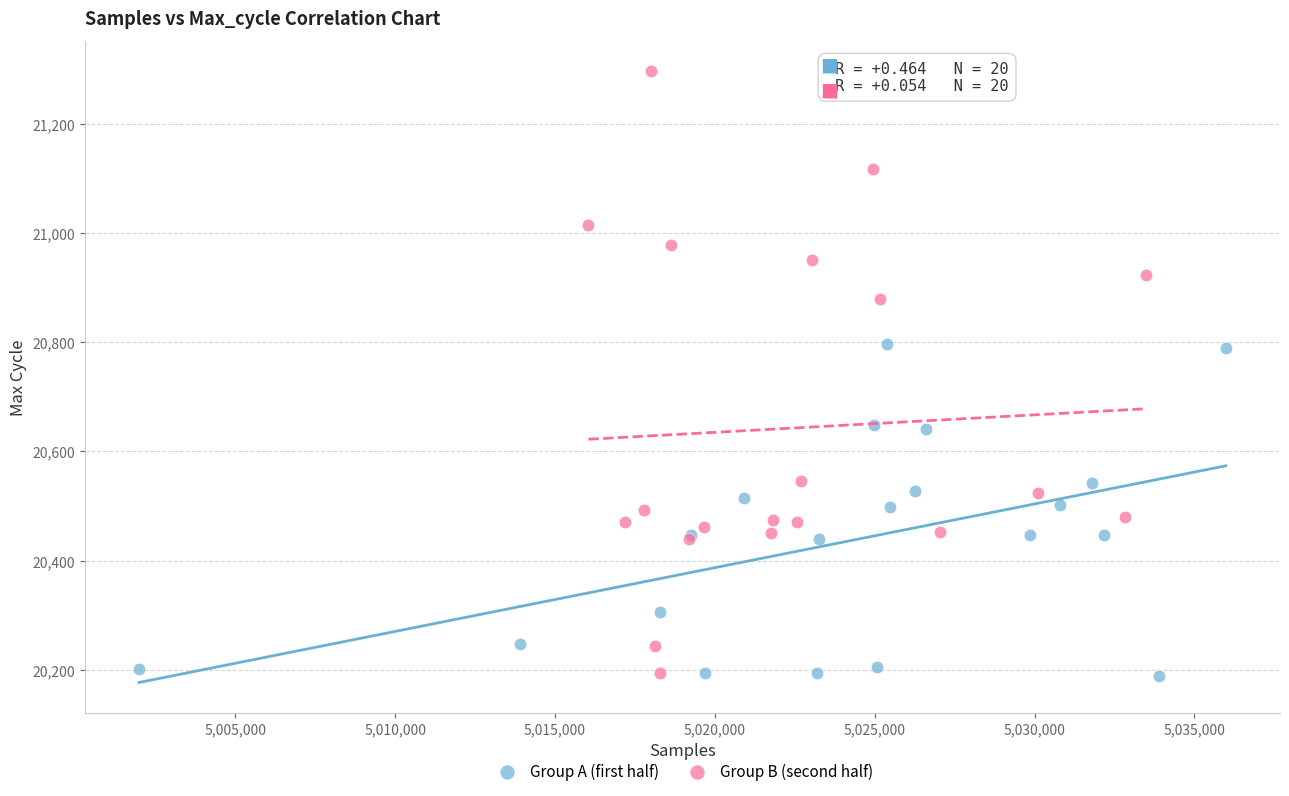

Which series contains the highest Y value?

Group B (second half)